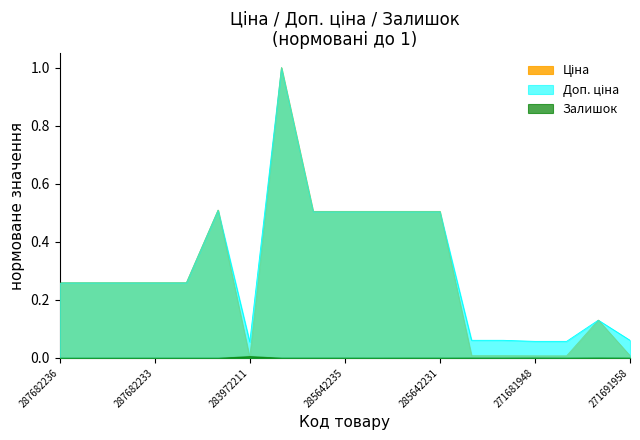

What are all the series names shown in the legend?

Ціна, Доп. ціна, Залишок